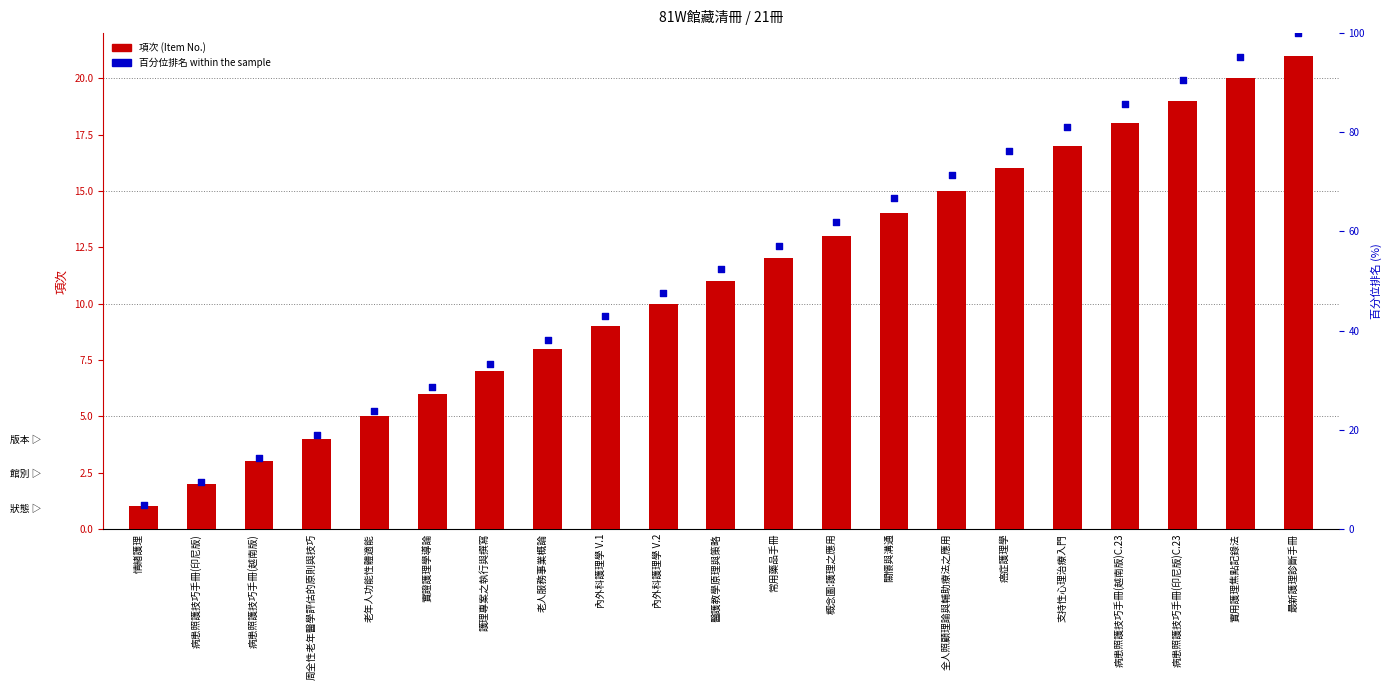

Which series has the widest spread of Y values?

百分位排名